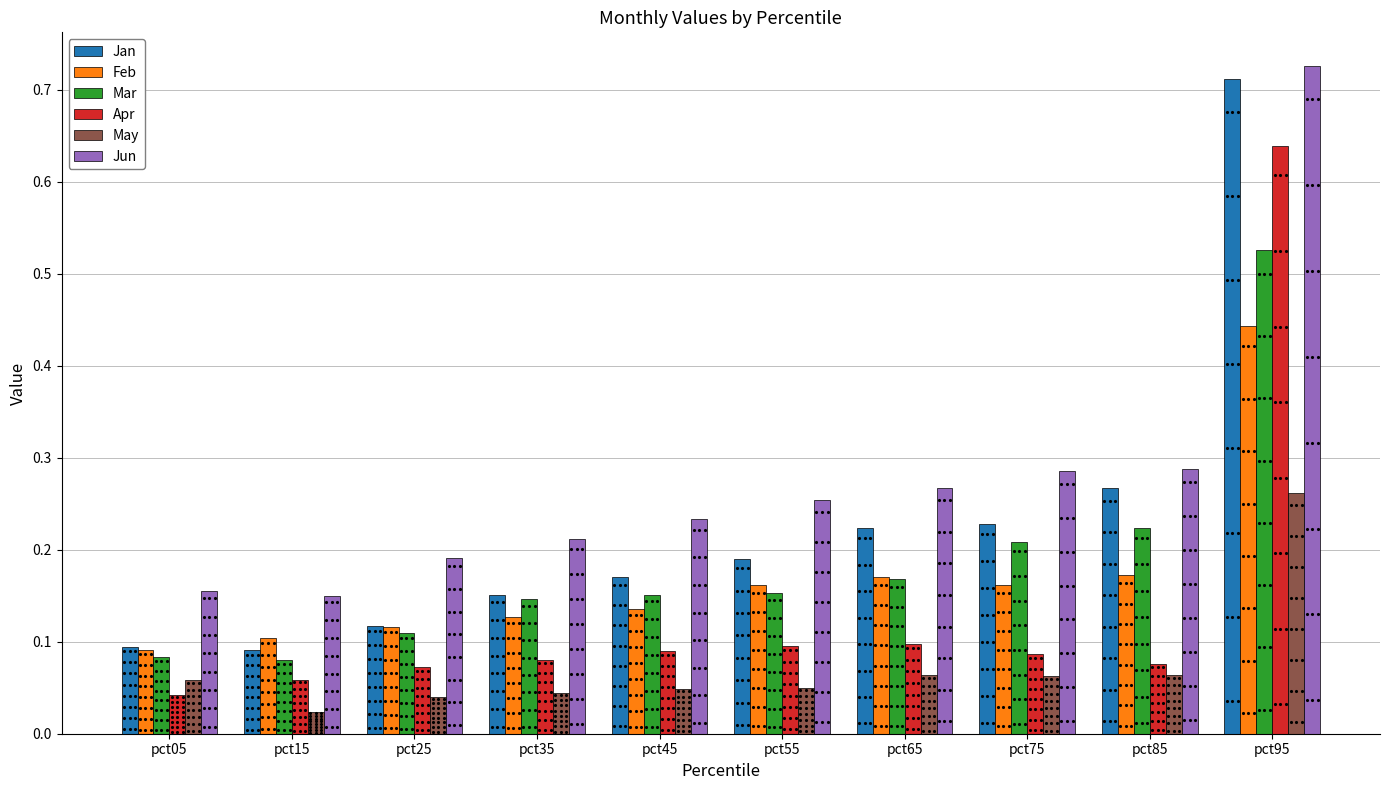

Is it true that May equals 0.1 at pct75?

True